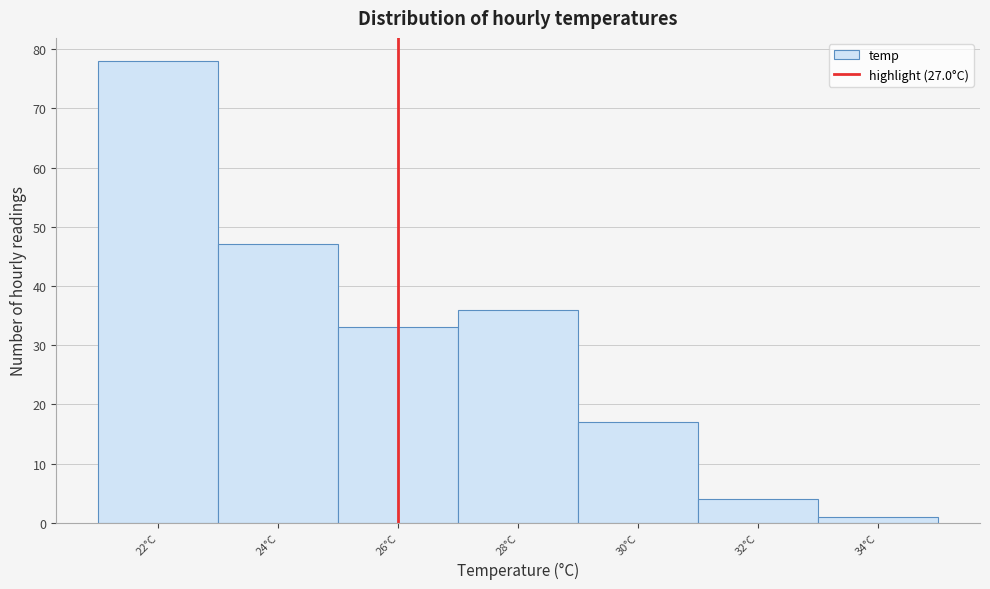

Reading left to right, extract all data points from this chart.

78	47	33	36	17	4	1